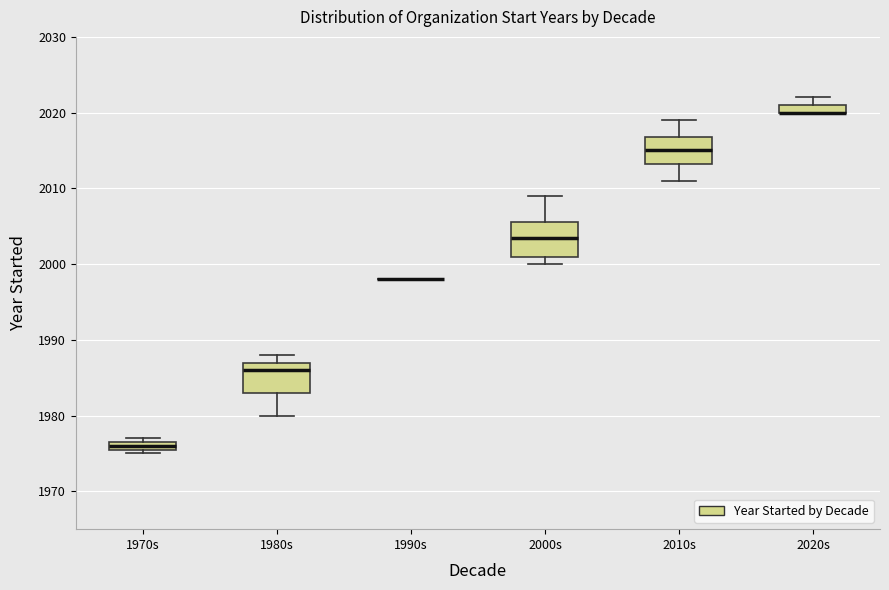

Where is the upper edge of the box for 1980s on the y-axis? The values are not printed on the chart, so give them approximately, as read against the axis.

1987